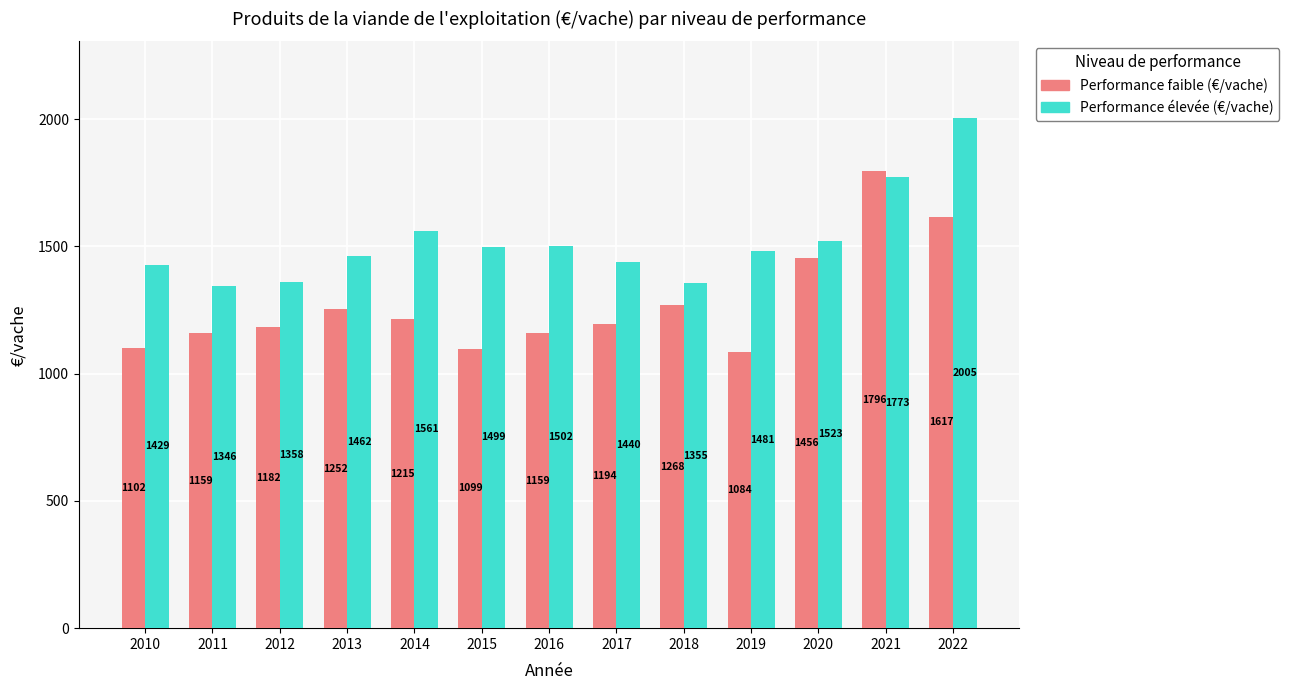

List the series in order of their overall mean, lowest first.

Performance faible (€/vache), Performance élevée (€/vache)